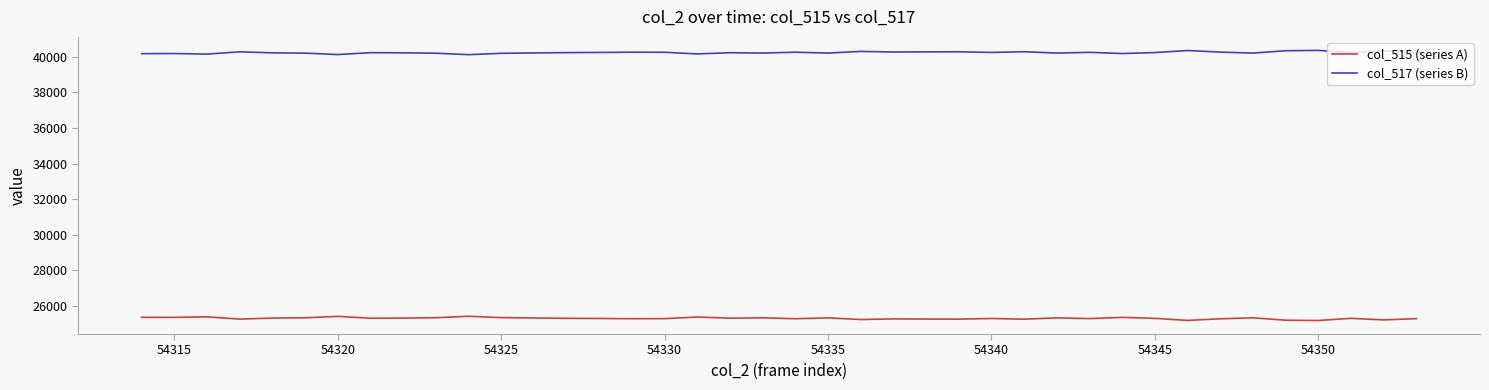

What is the average value of the col_515 (series A) series?

25309